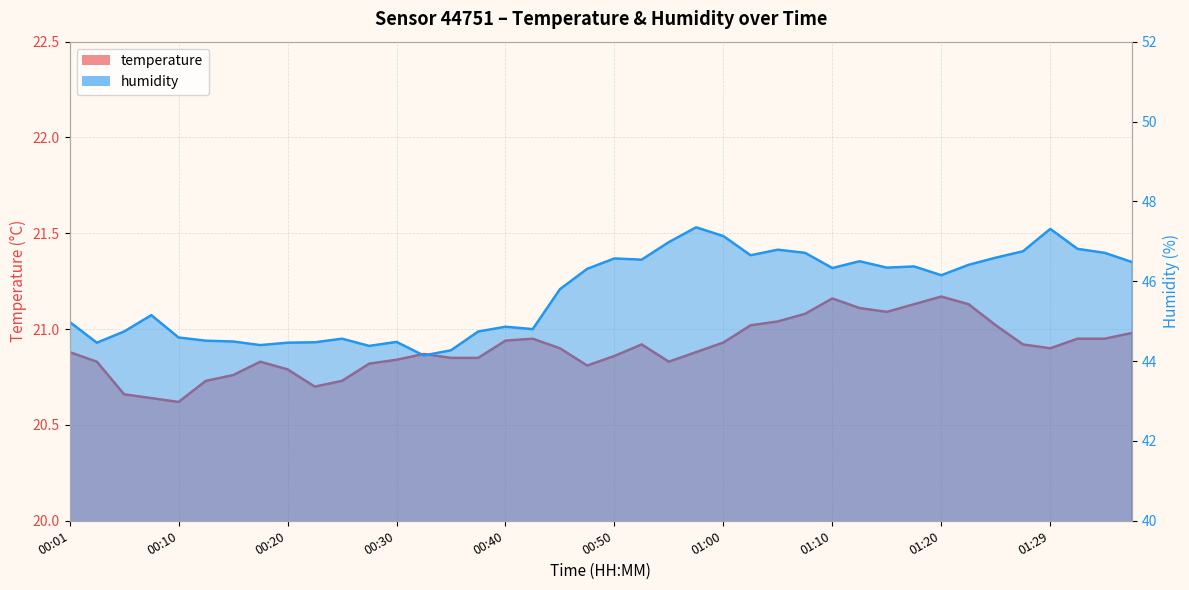

Reading left to right, extract all data points from this chart.

temperature: 20.9	20.8	20.7	20.6	20.6	20.7	20.8	20.8	20.8	20.7	20.7	20.8	20.8	20.9	20.9	20.9	20.9	20.9	20.9	20.8	20.9	20.9	20.8	20.9	20.9	21.0	21.0	21.1	21.2	21.1	21.1	21.1	21.2	21.1	21.0	20.9	20.9	20.9	20.9	21.0
humidity: 45.0	44.5	44.7	45.1	44.6	44.5	44.5	44.4	44.5	44.5	44.6	44.4	44.5	44.1	44.3	44.7	44.9	44.8	45.8	46.3	46.6	46.5	47.0	47.4	47.1	46.6	46.8	46.7	46.3	46.5	46.3	46.4	46.1	46.4	46.6	46.8	47.3	46.8	46.7	46.5